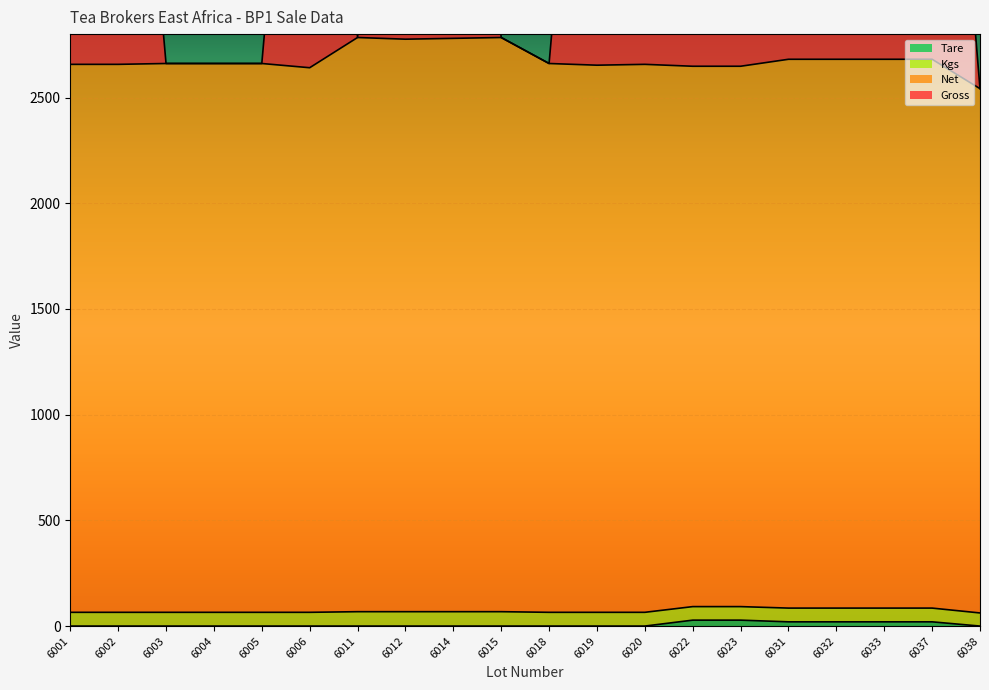

Is the value of Net at 6005 greater than the value of Gross at 6037?

No